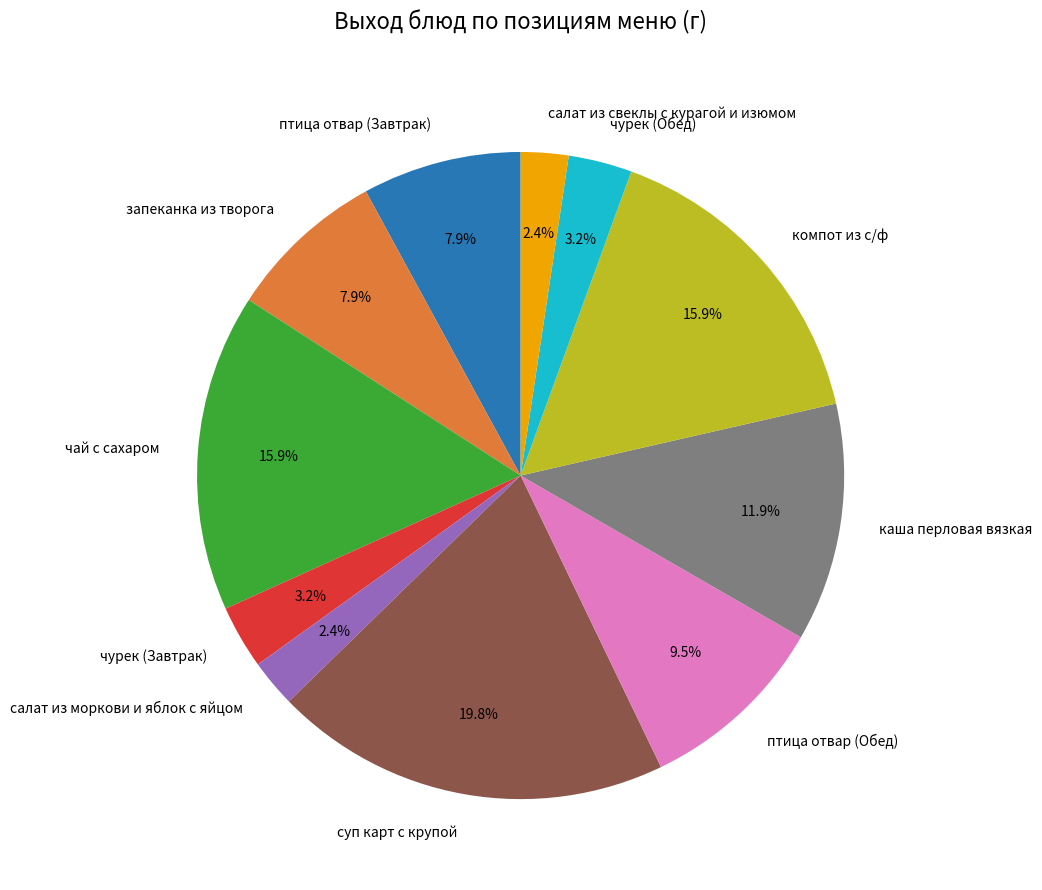

Approximately how many times larger is the value at чурек (Обед) compared to каша перловая вязкая?

0.3